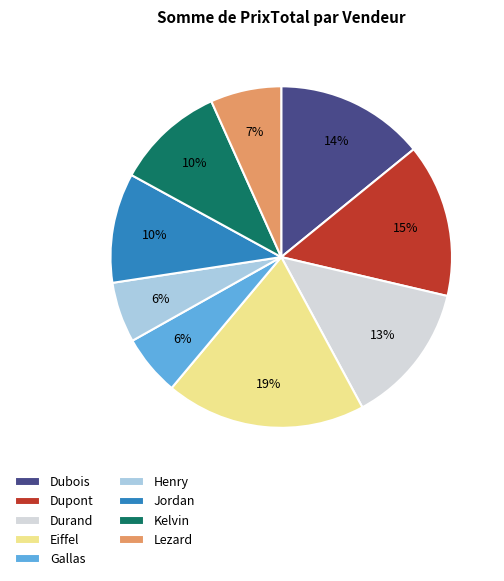

Which has a higher value, Henry or Dubois?

Dubois